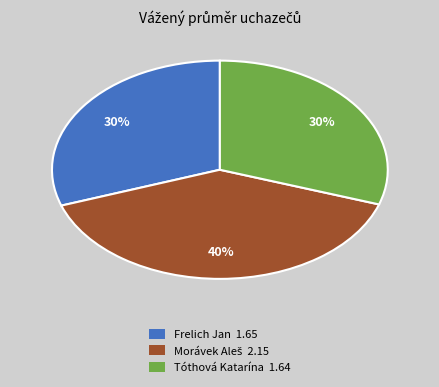

Is there any slice that represents more than half of the pie?

No